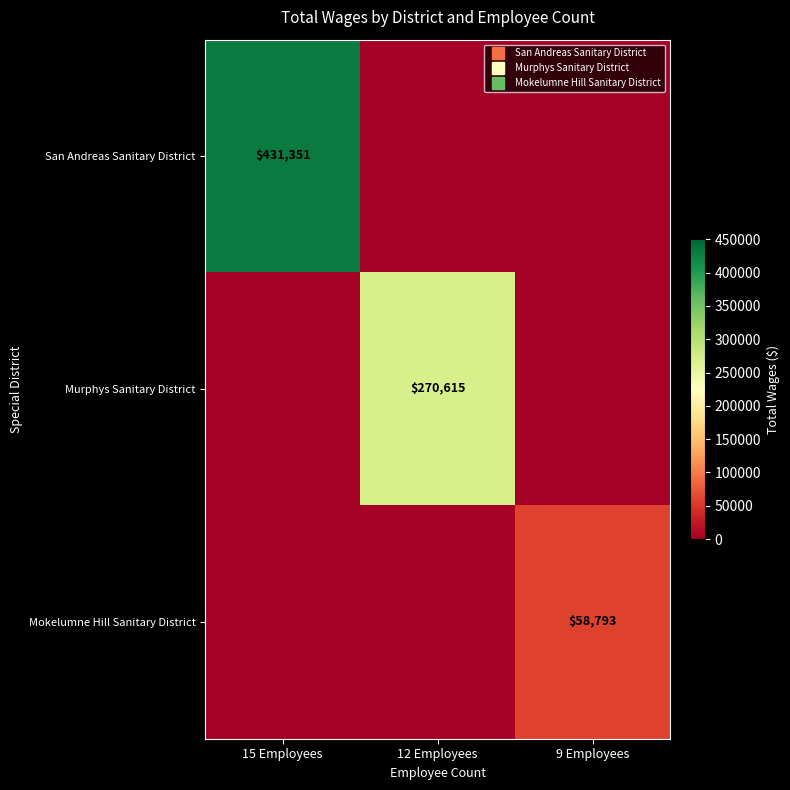

What is the total value across all series at 15 Employees?

431351